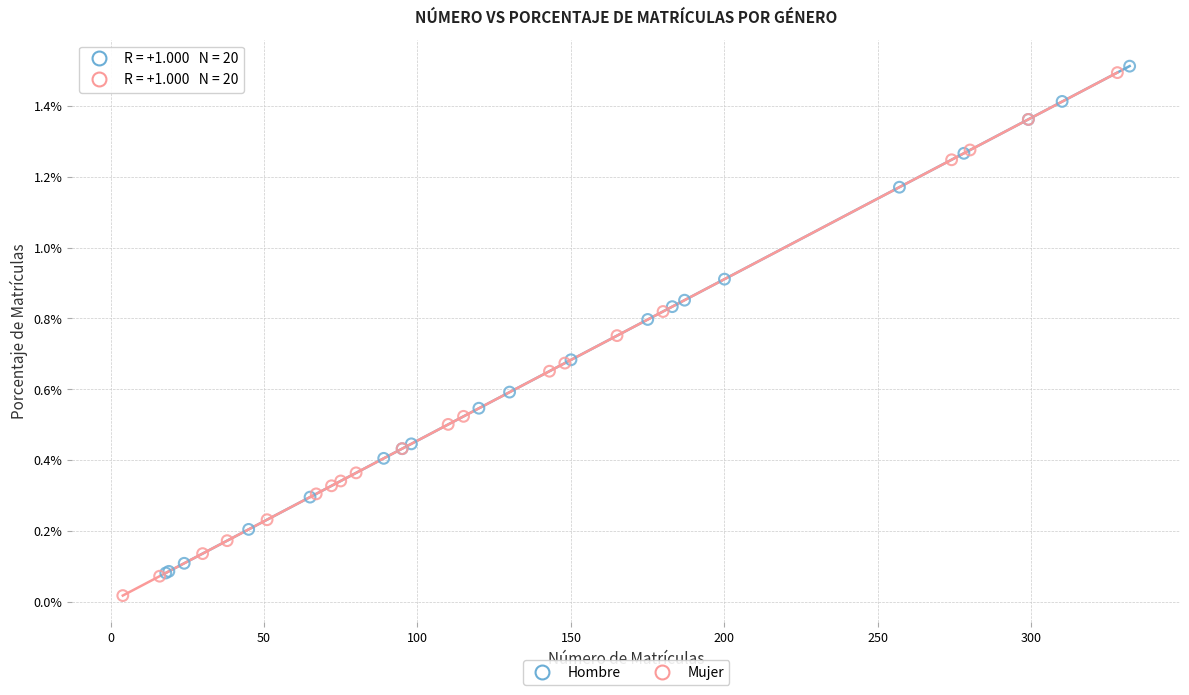

Which series contains the highest Y value?

Hombre